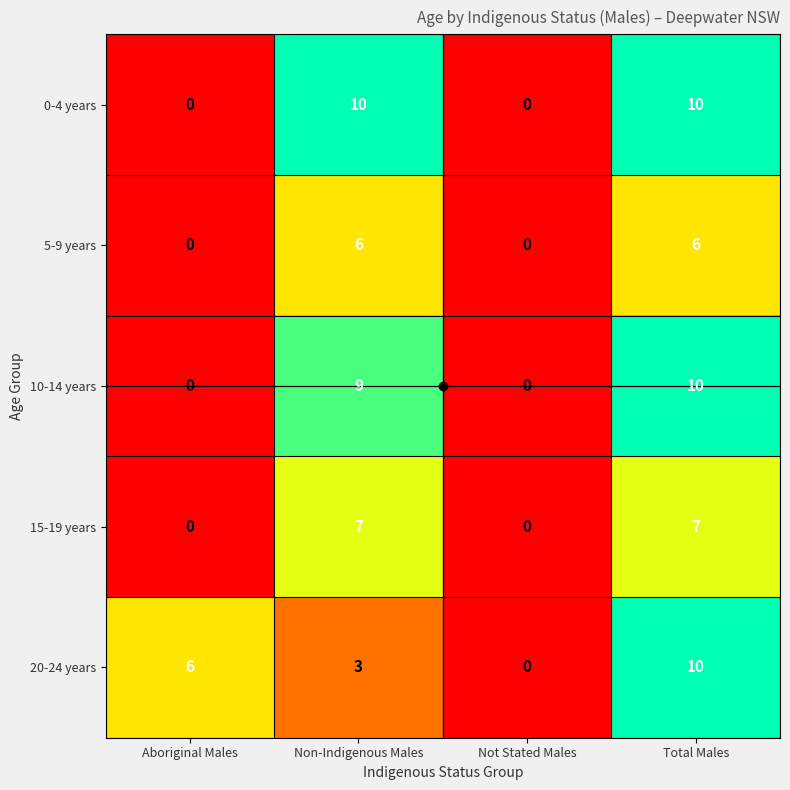

True or false: 0-4 years has a value of 4 at Non-Indigenous Males.

False